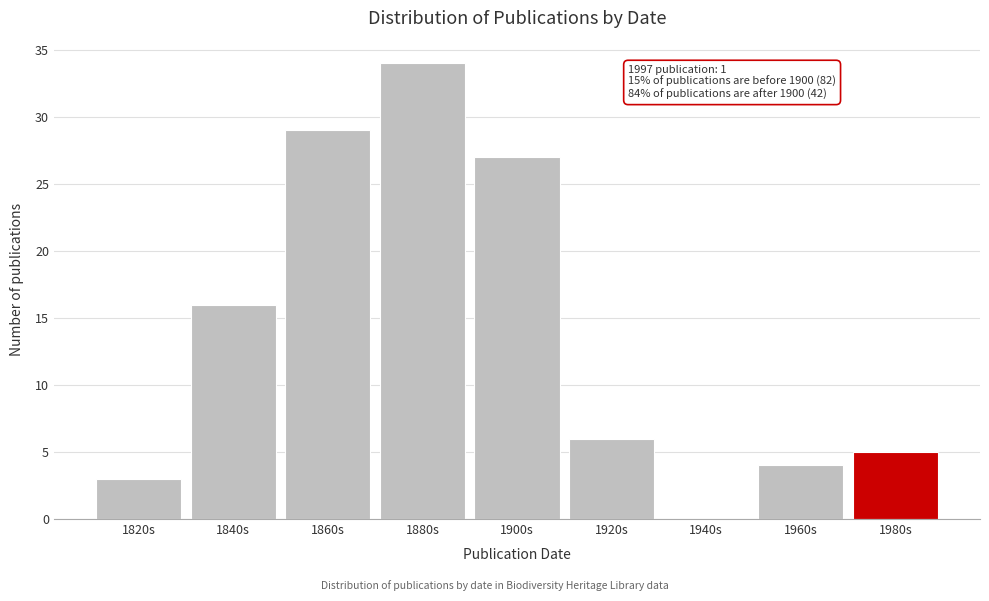

Reading right to left, extract all data points from this chart.

1980s=5	1960s=4	1940s=0	1920s=6	1900s=27	1880s=34	1860s=29	1840s=16	1820s=3